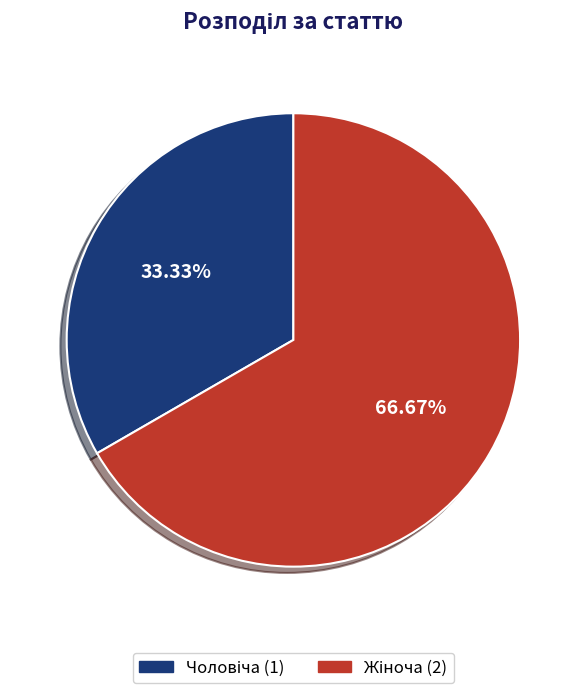

Is there a majority slice in this chart?

Yes